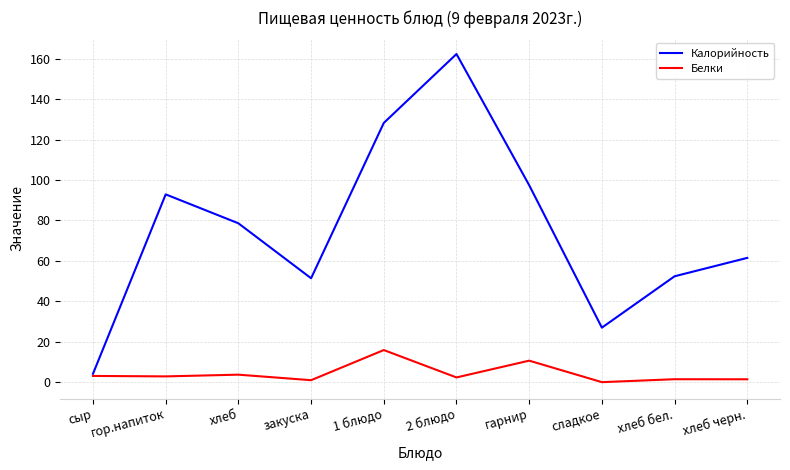

The Калорийность series shows 51.4 at закуска. True or false?

True